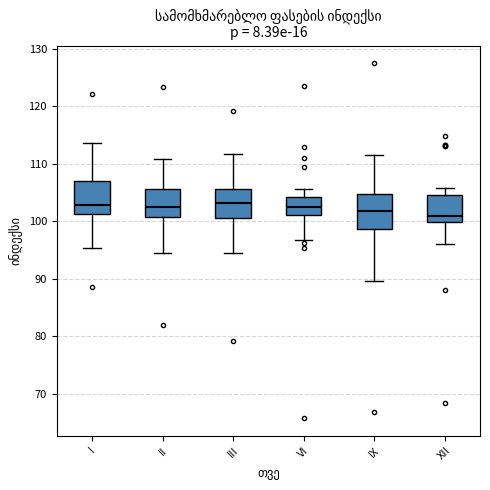

Where does the upper whisker of the box for XII end on the y-axis? The values are not printed on the chart, so give them approximately, as read against the axis.

106